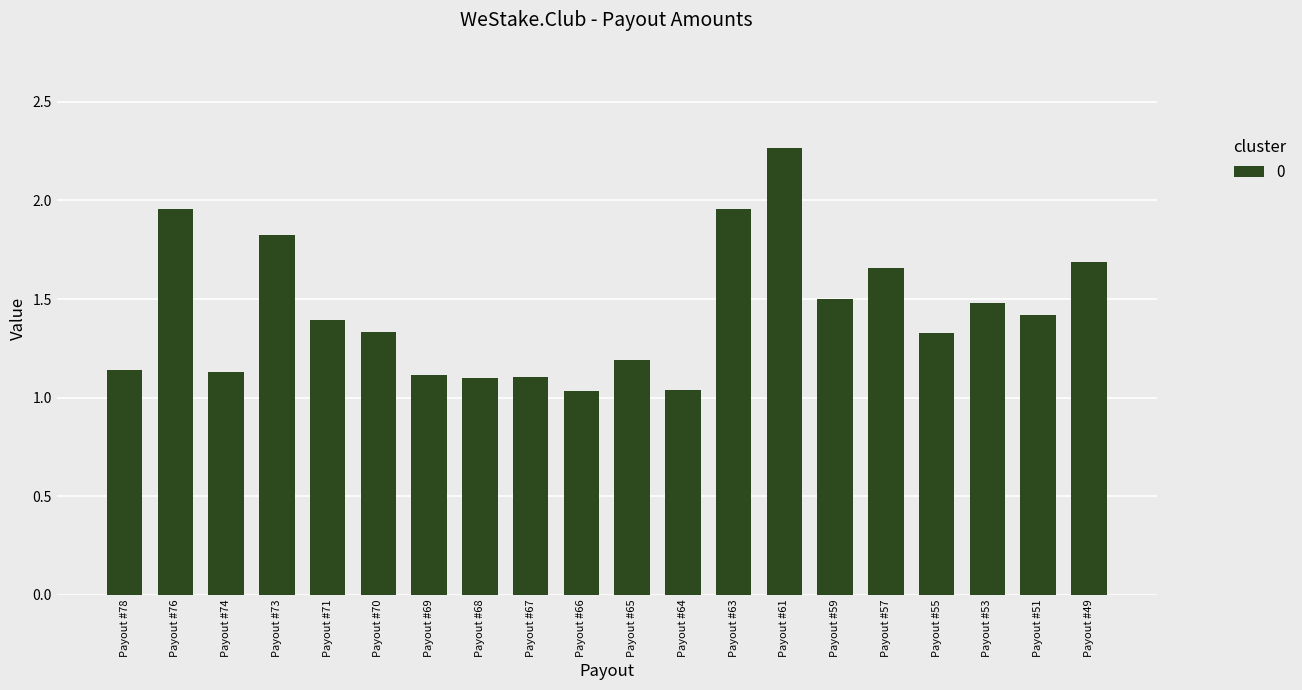

What is the change in value from Payout #71 to Payout #53?

+0.1